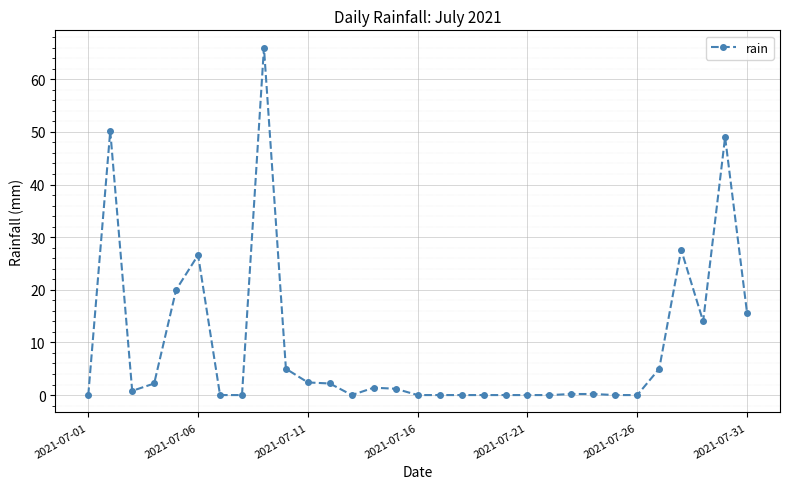

What is the value of the 27th point from the left?

5.0